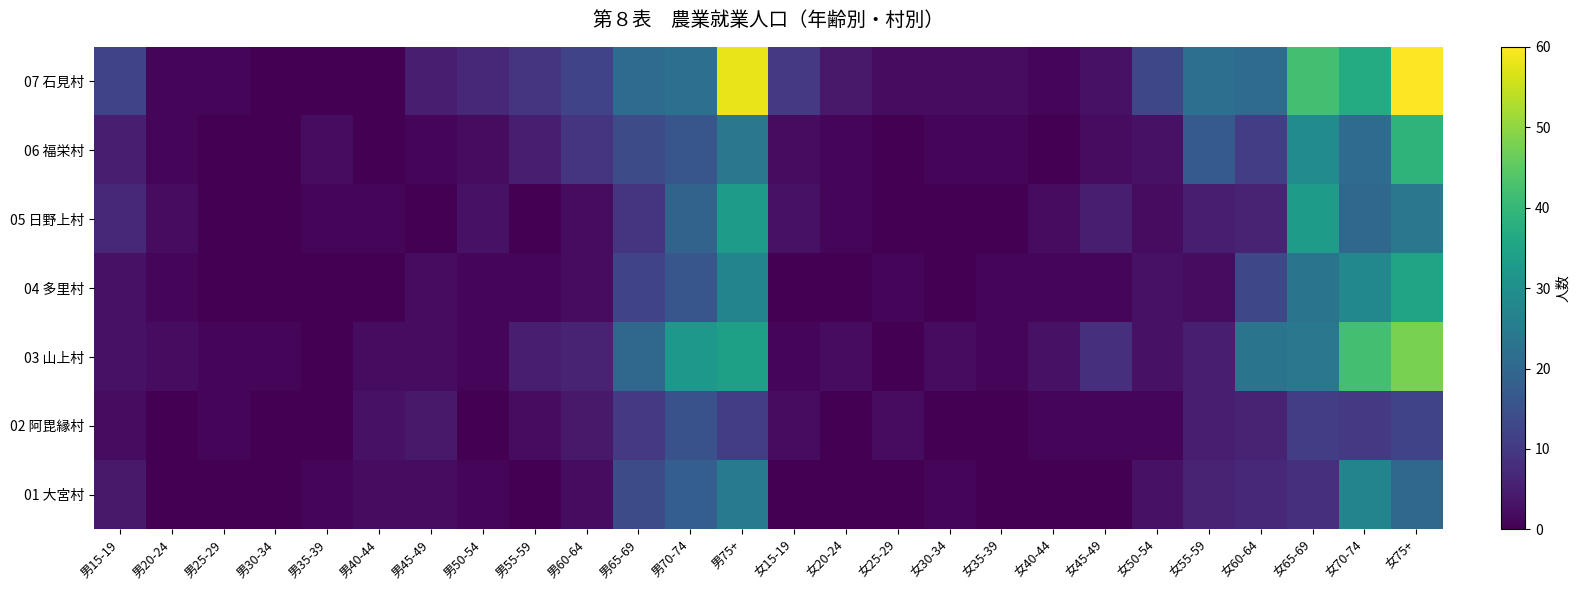

Rank the series by their maximum value, from lowest to highest.

02 阿毘縁村, 01 大宮村, 05 日野上村, 04 多里村, 06 福栄村, 03 山上村, 07 石見村